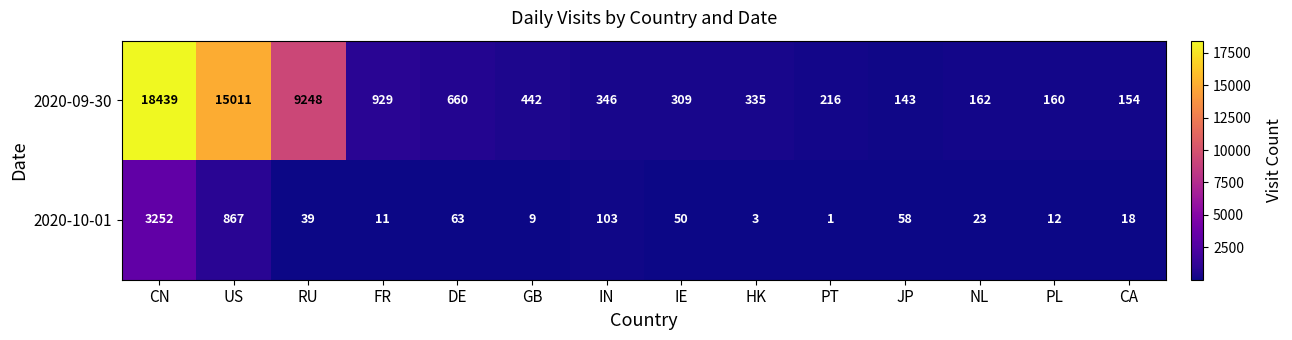

The value of 2020-10-01 at GB is 4. True or false?

False